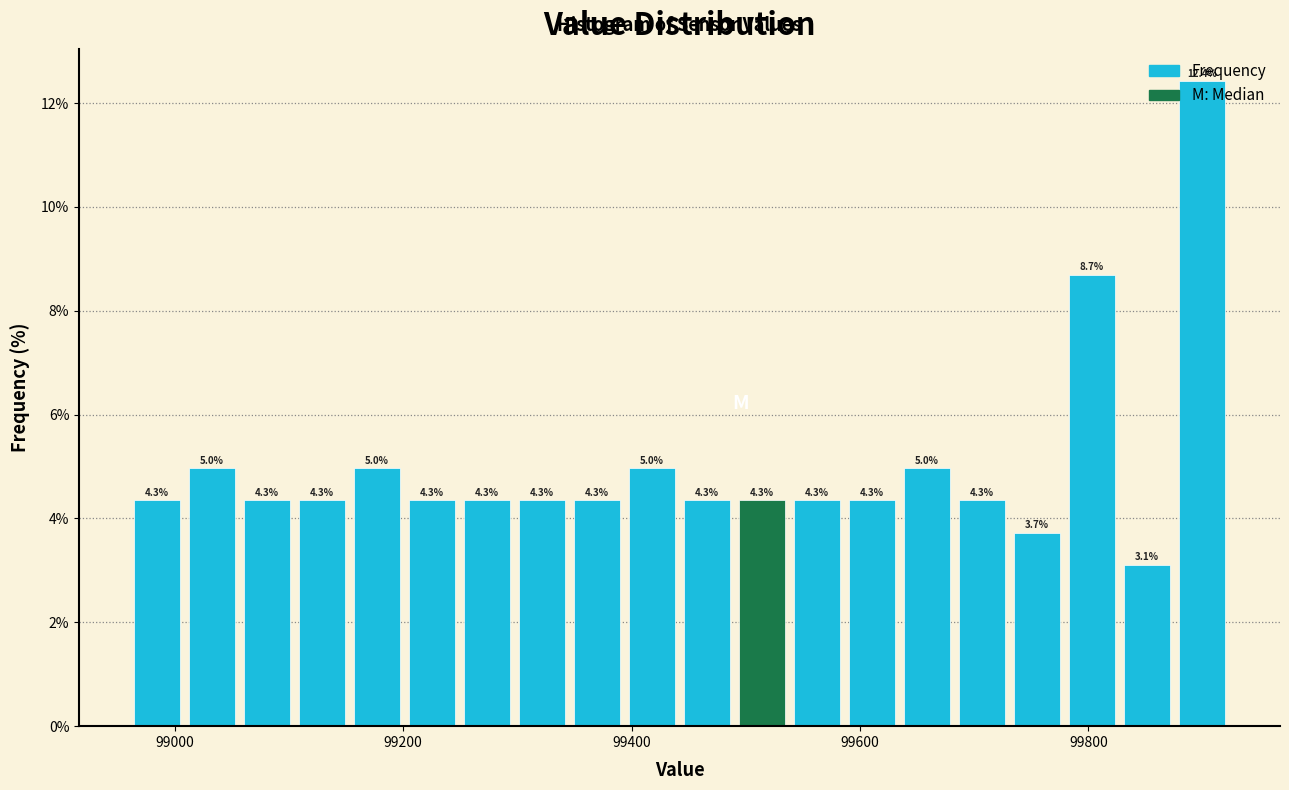

Around what value on the x-axis is the tallest bar? Give the approximate position of its centre, as read against the axis.

99900